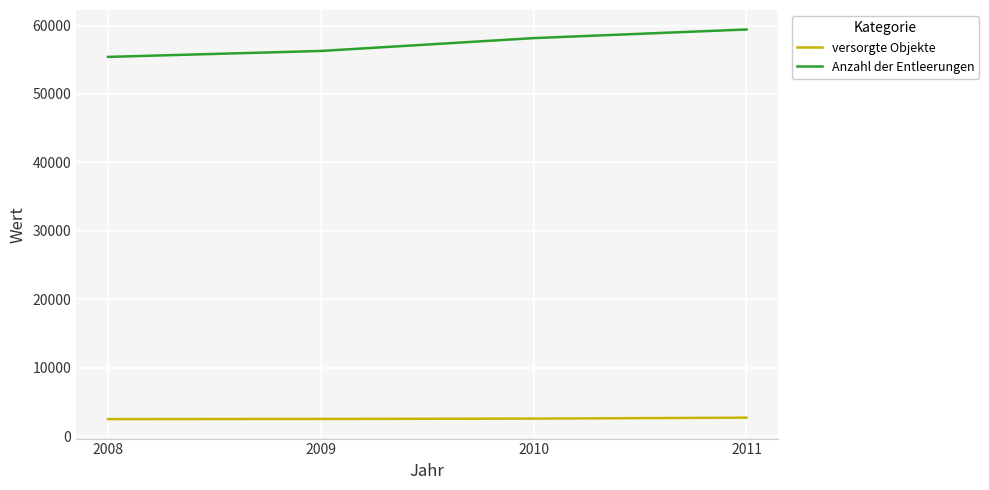

The versorgte Objekte series shows 2505 at 2009. True or false?

True